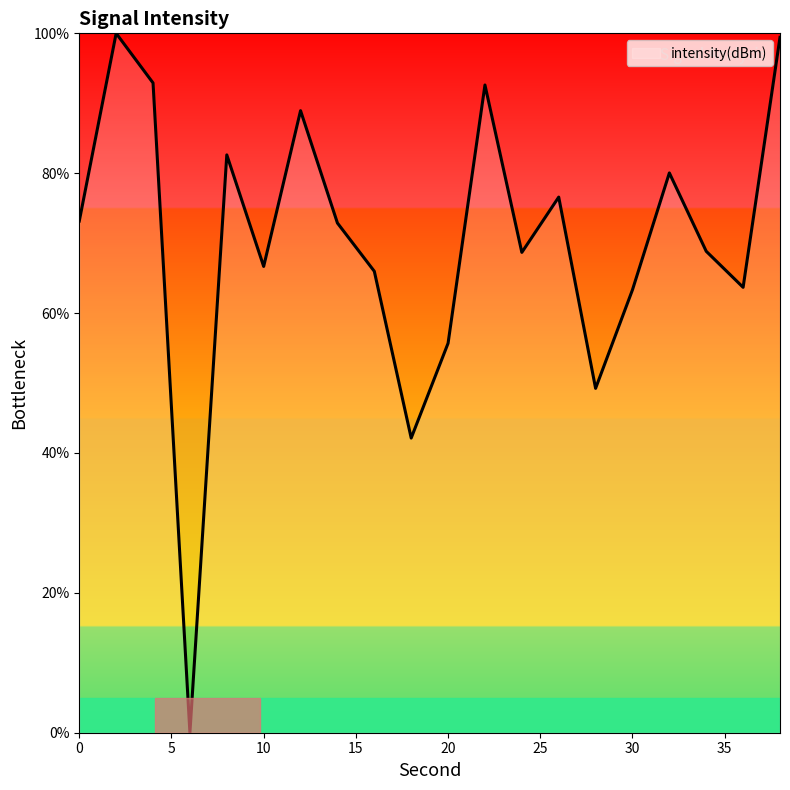

What is the maximum value shown in the chart?

100.0